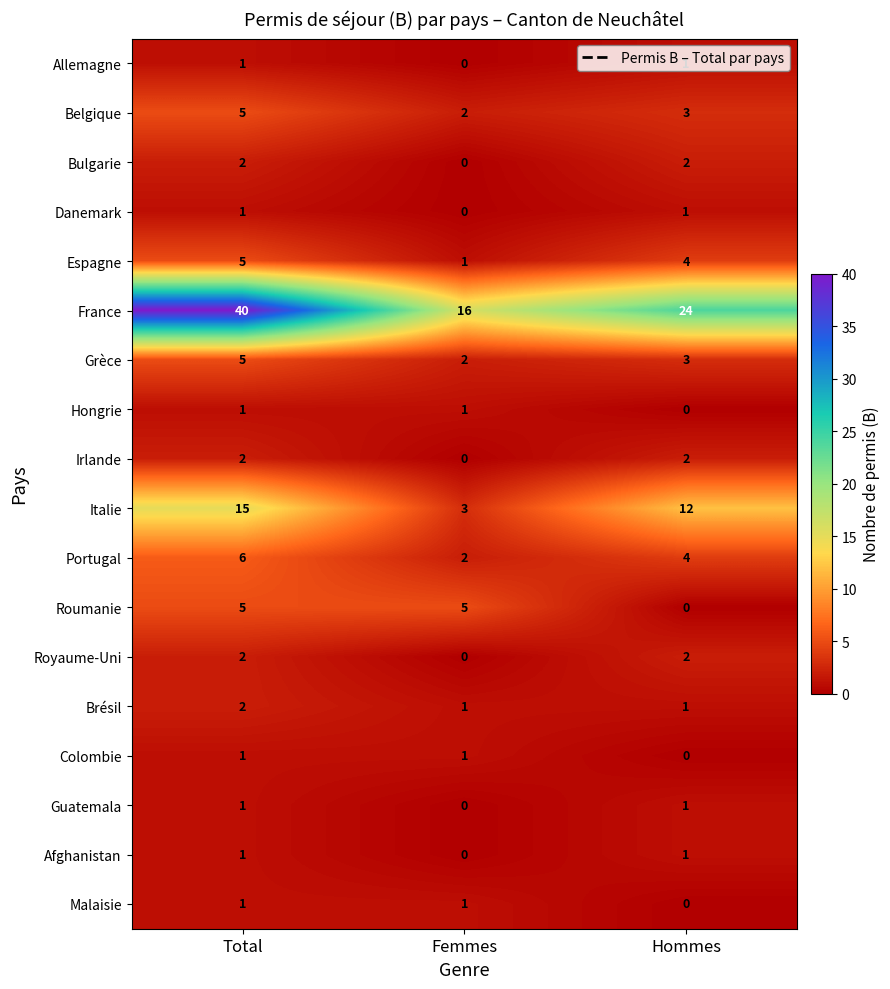

At which category is the sum across all series the highest?

Total